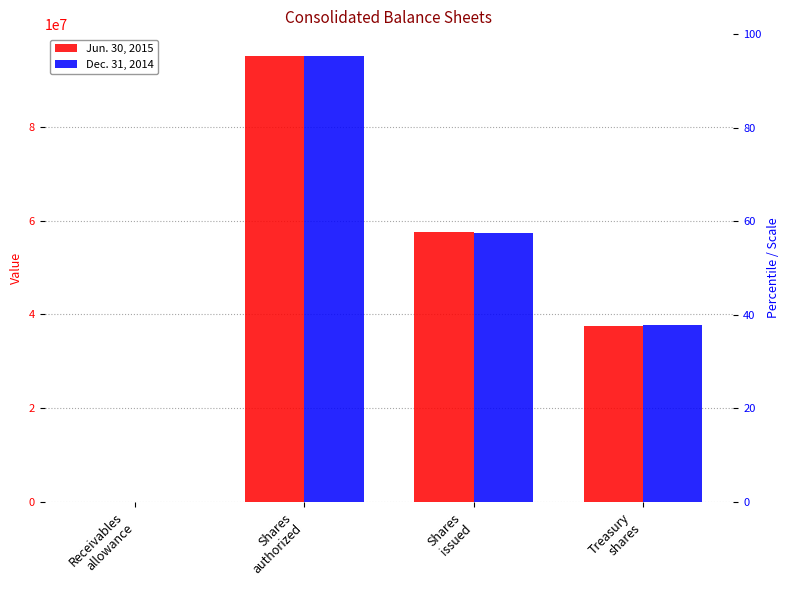

At how many categories does at least one series exceed 91202490?

1